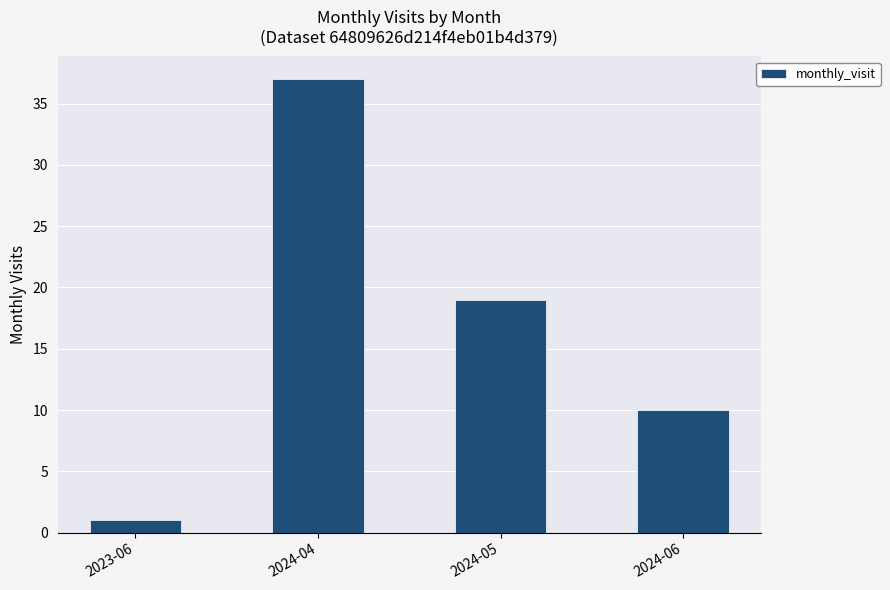

List the labels in order of value, largest first.

2024-04, 2024-05, 2024-06, 2023-06